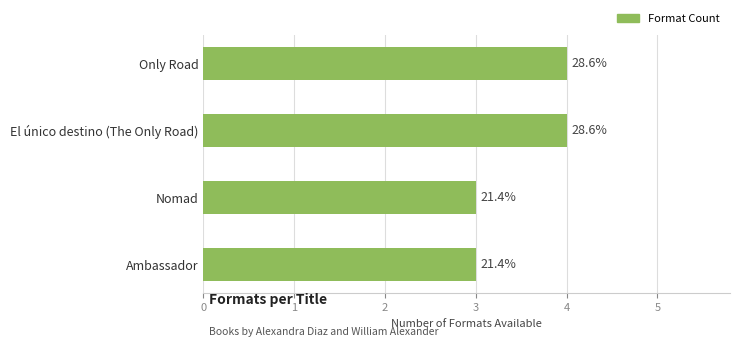

How many bars are there in total?

4